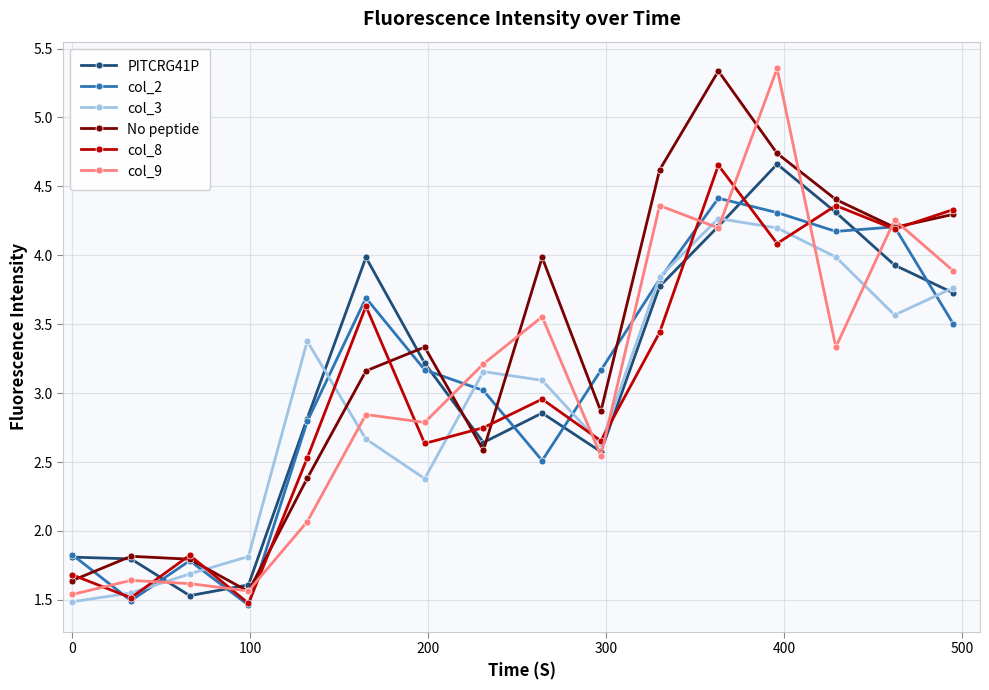

True or false: col_8 has more than 0 points higher than both neighbors.

True